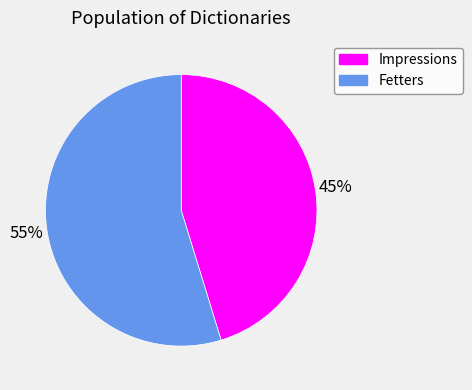

To the nearest percent, what is the combined percentage of Fetters and Impressions?

100%